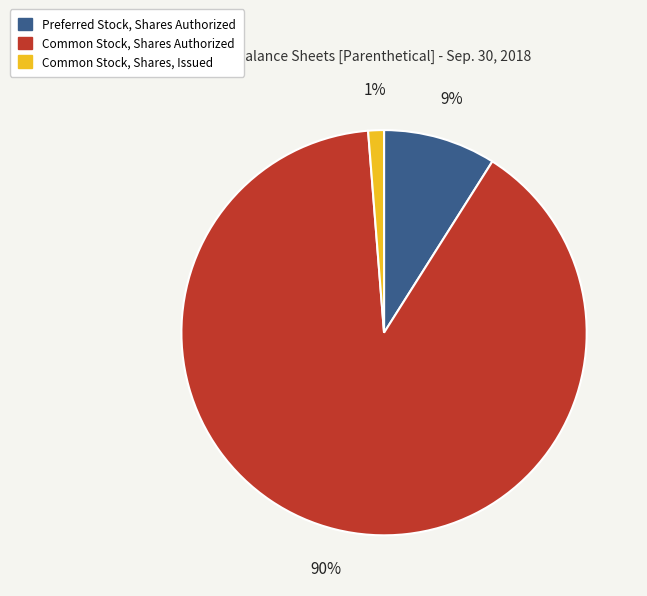

Is the sum of Preferred Stock, Shares Authorized and Common Stock, Shares, Issued greater than half?

No